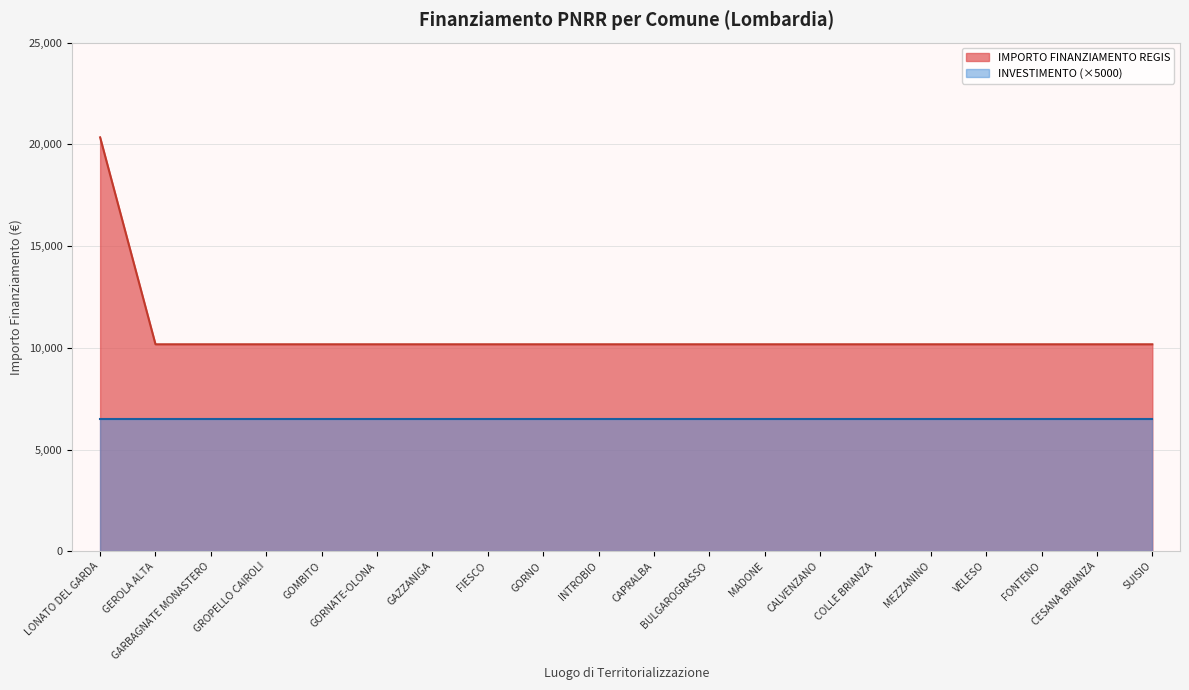

What is the minimum value shown in the chart?

6500